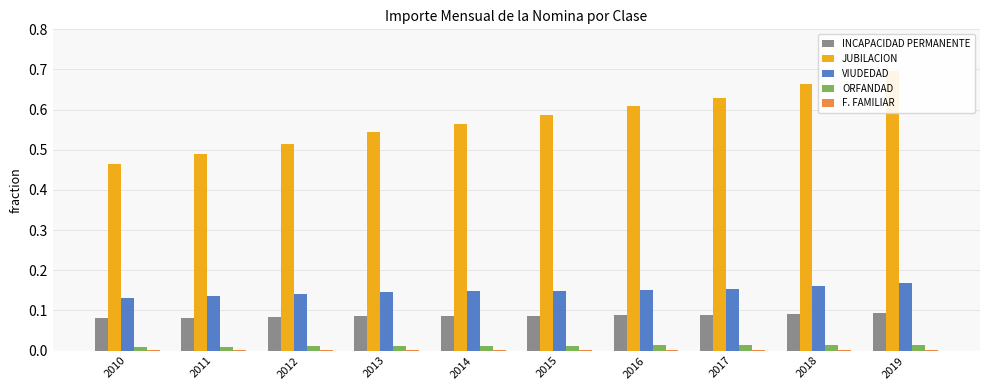

Between 2012 and 2011, which is larger?

2012